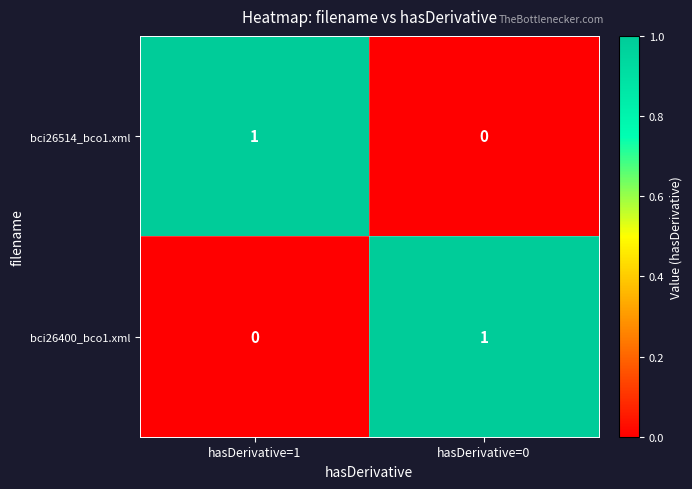

Where is bci26514_bco1.xml nearest to the value 0?

hasDerivative=0